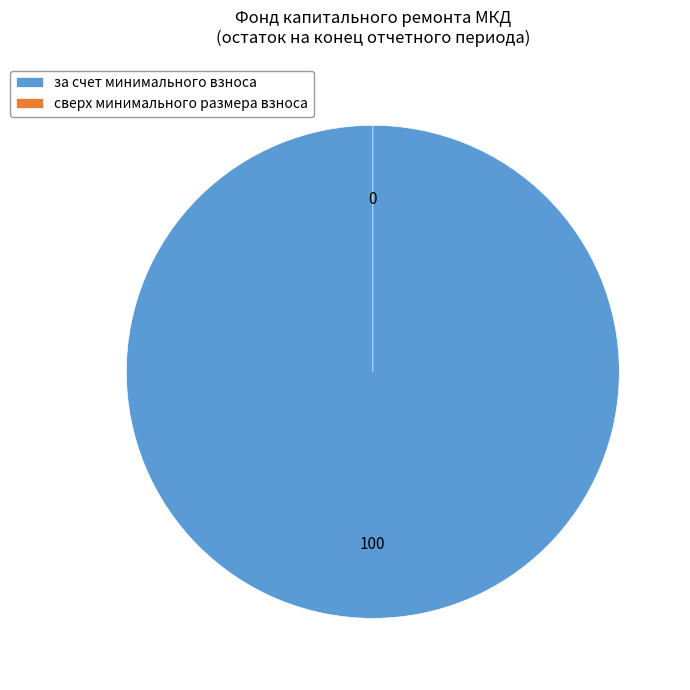

Which category has the biggest portion of the pie?

за счет минимального взноса